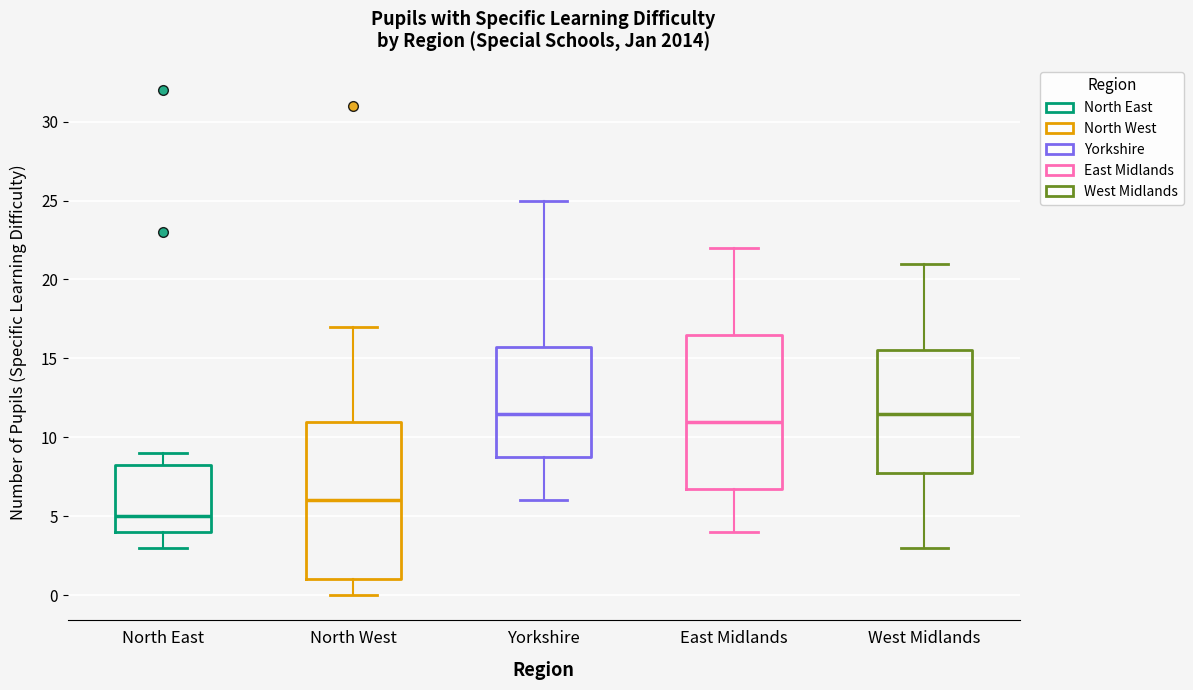

Where does the median line of the box for North East sit on the y-axis? The values are not printed on the chart, so give them approximately, as read against the axis.

5.0